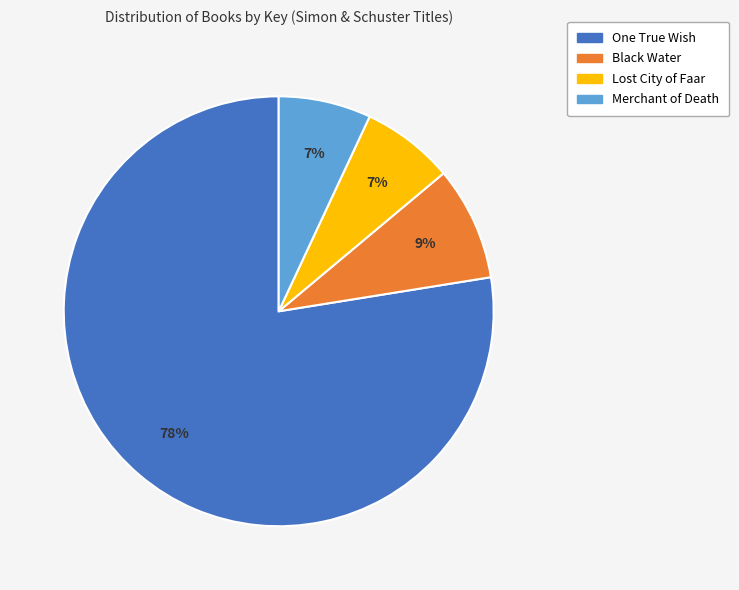

Which category accounts for the majority?

One True Wish